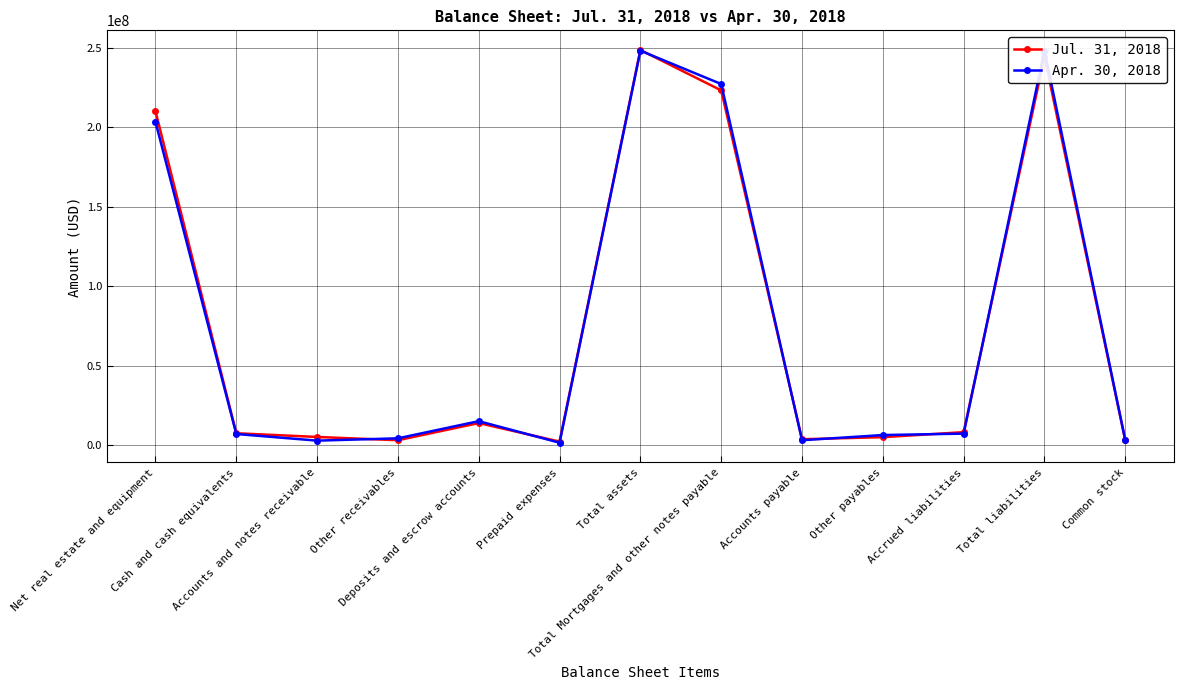

At which category does Jul. 31, 2018 reach its first local peak?

Deposits and escrow accounts